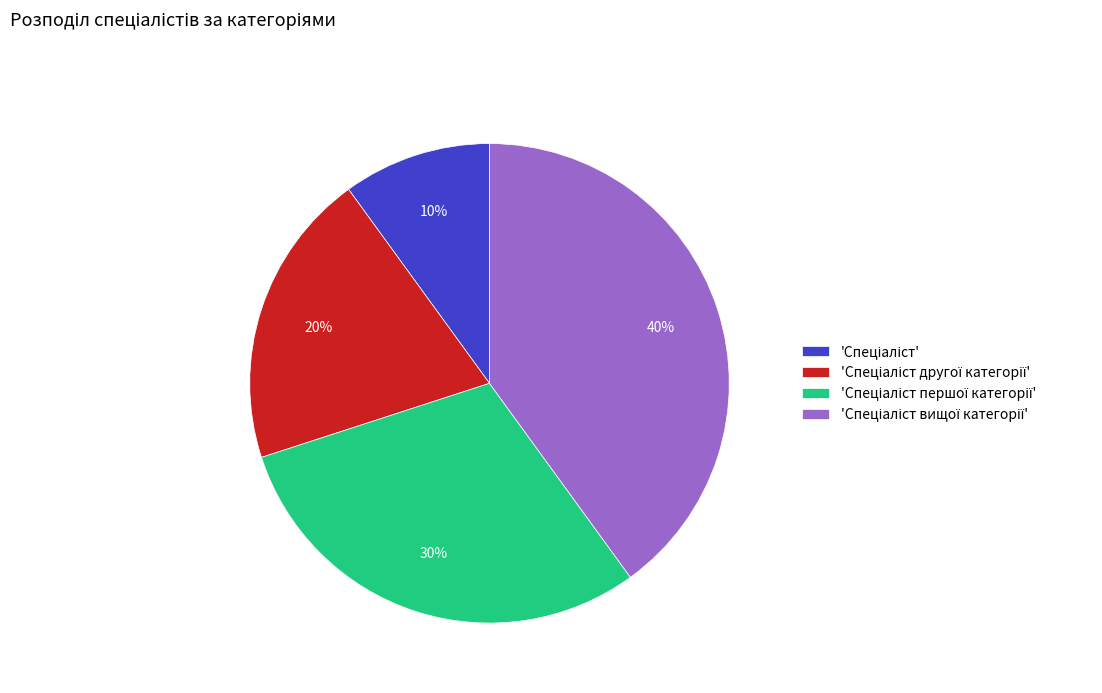

Does any single category account for the majority?

No